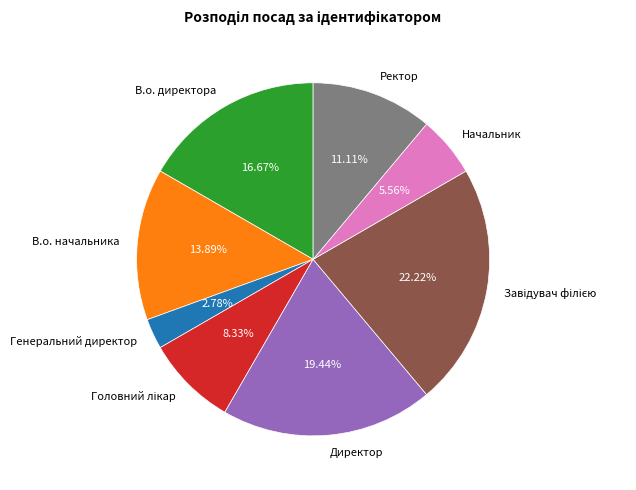

Which has a higher value, Генеральний директор or В.о. начальника?

В.о. начальника